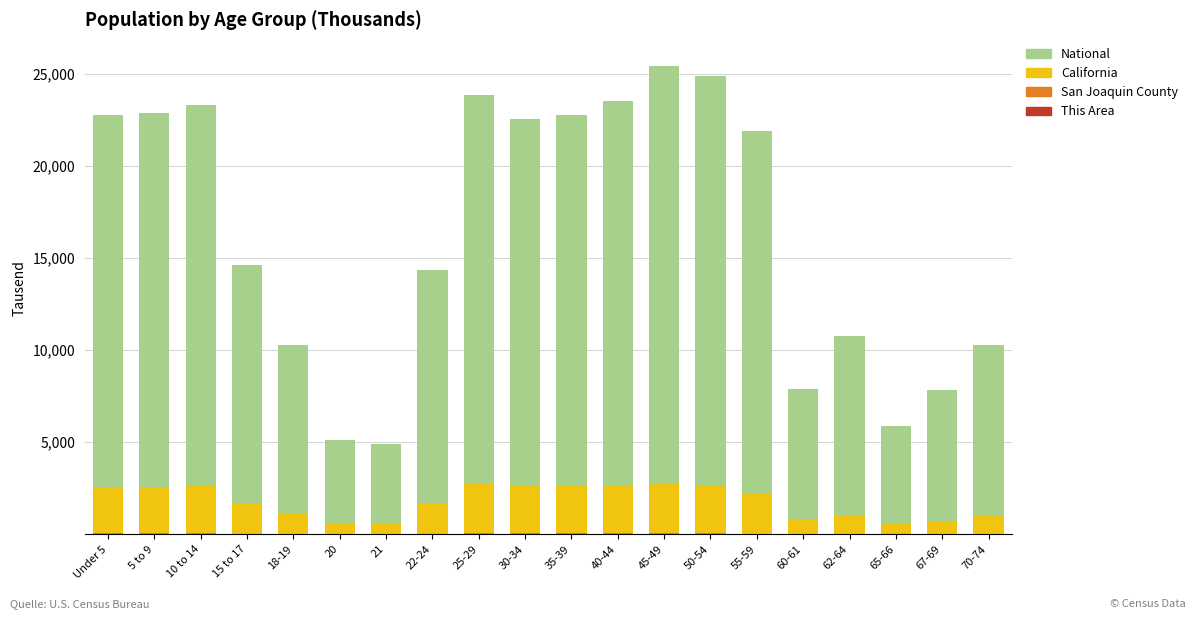

At which label is This Area closest to 0?

65-66